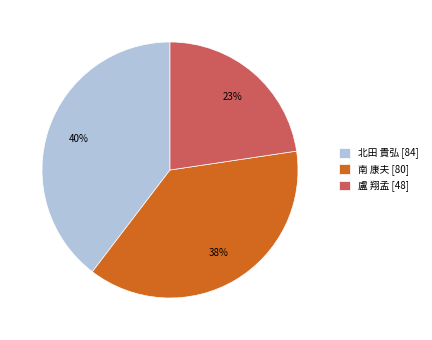

Which has a higher value, 盧 翔孟 [48] or 南 康夫 [80]?

南 康夫 [80]